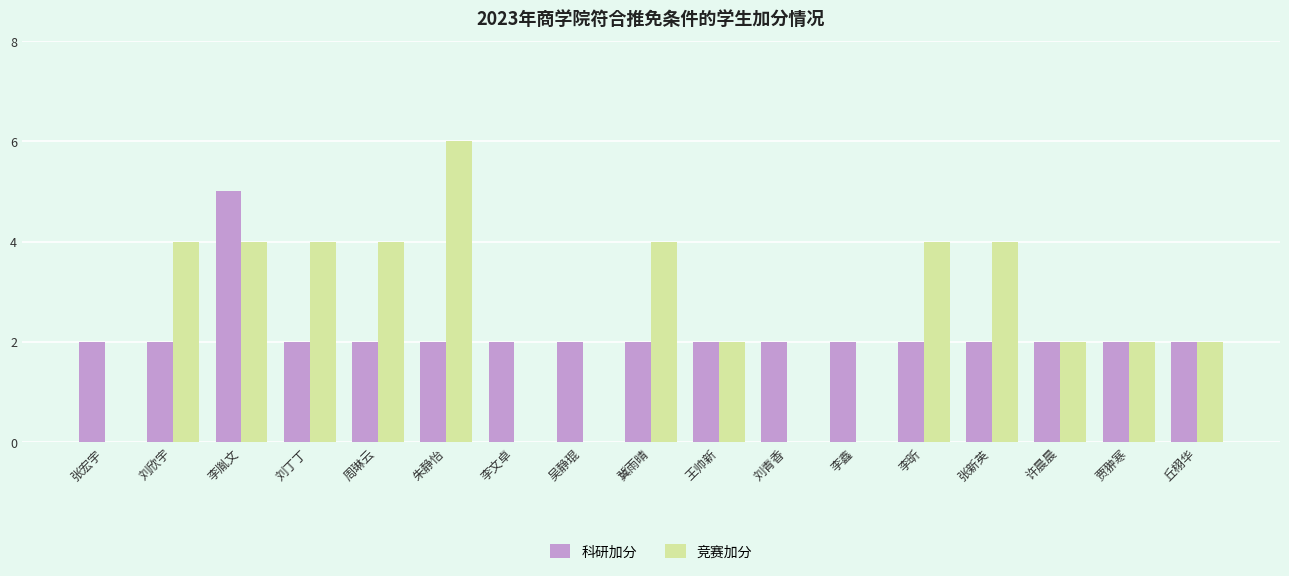

Is it true that 竞赛加分 equals 6 at 李昕?

False